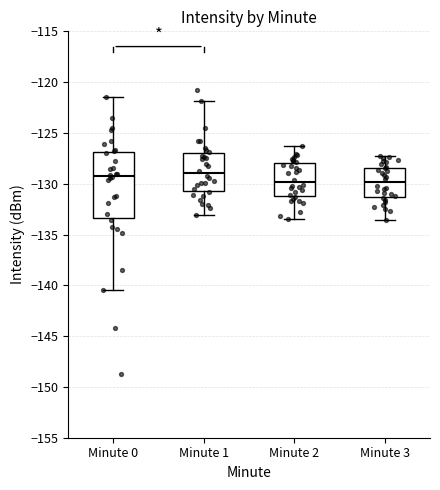

Which box is the tallest, from its lower edge to its upper edge?

Minute 0